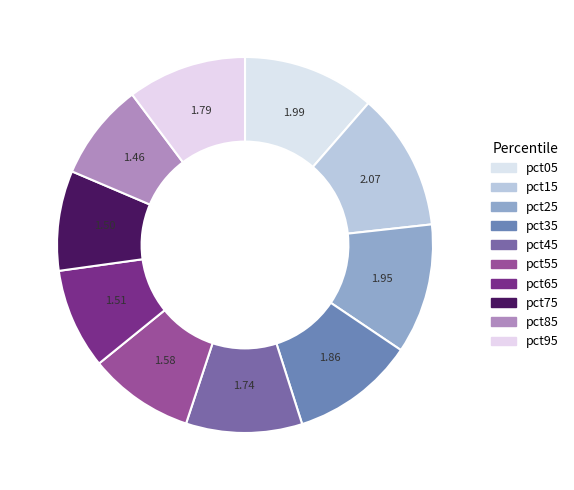

Which has a higher value, pct95 or pct05?

pct05